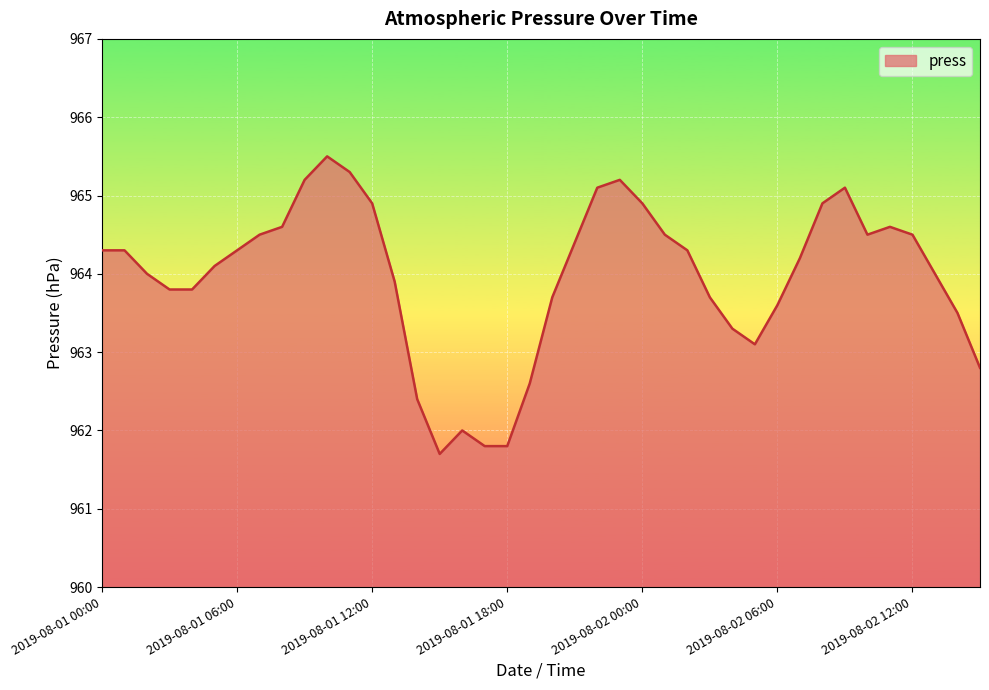

What is the minimum value shown in the chart?

961.7